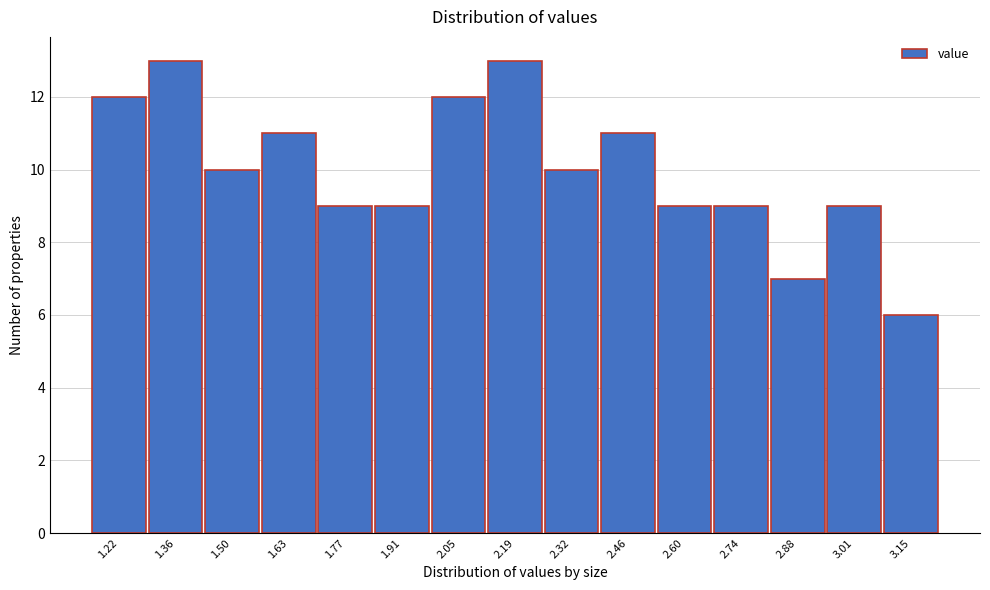

Reading left to right, transcribe this chart: for each bar, give the range it covers on the x-axis and its height. Neither the bar edges nor the heights are printed on the chart, so give them approximately, as read against the axes.

1.150 to 1.288: 12
1.288 to 1.426: 13
1.426 to 1.564: 10
1.564 to 1.702: 11
1.702 to 1.840: 9
1.840 to 1.978: 9
1.978 to 2.116: 12
2.116 to 2.254: 13
2.254 to 2.392: 10
2.392 to 2.530: 11
2.530 to 2.668: 9
2.668 to 2.806: 9
2.806 to 2.944: 7
2.944 to 3.082: 9
3.082 to 3.220: 6